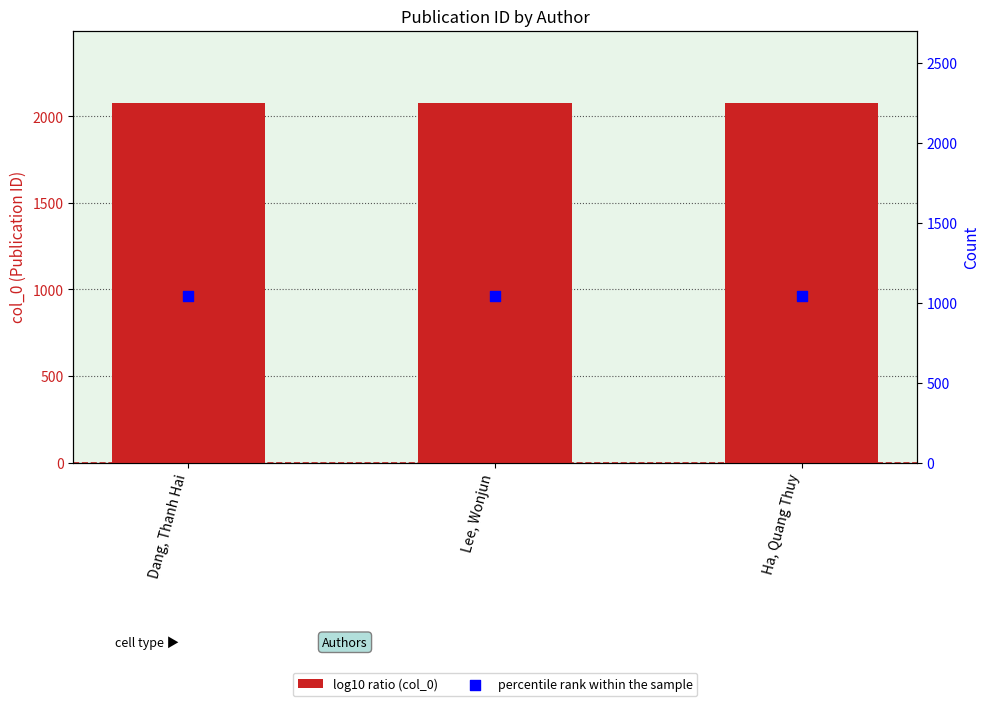

Which series contains the lowest Y value?

col_0 (scaled)